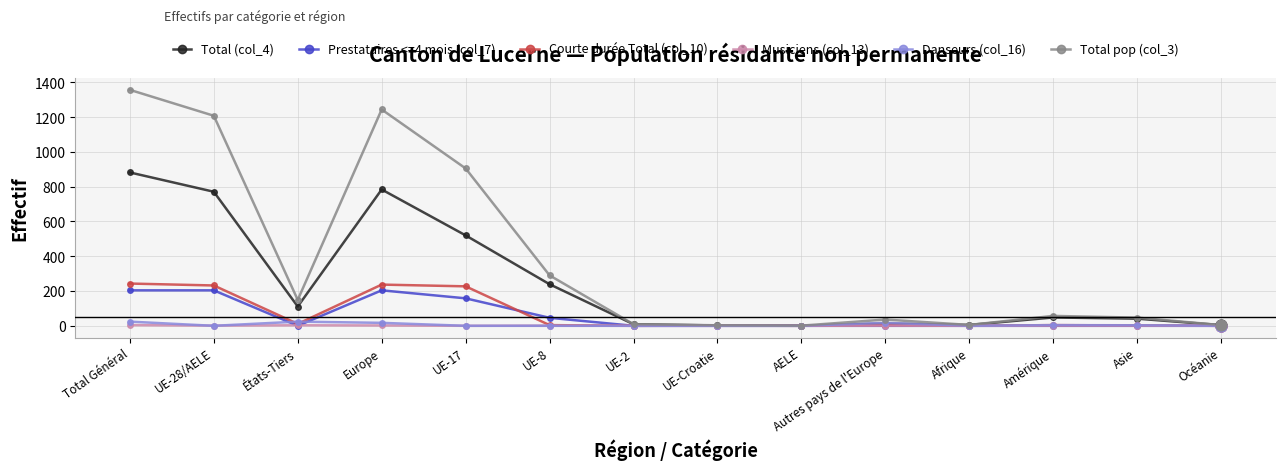

What are all the series names shown in the legend?

Total (col_4), Prestataires <=4 mois (col_7), Courte durée Total (col_10), Musiciens (col_13), Danseurs (col_16), Total pop (col_3)